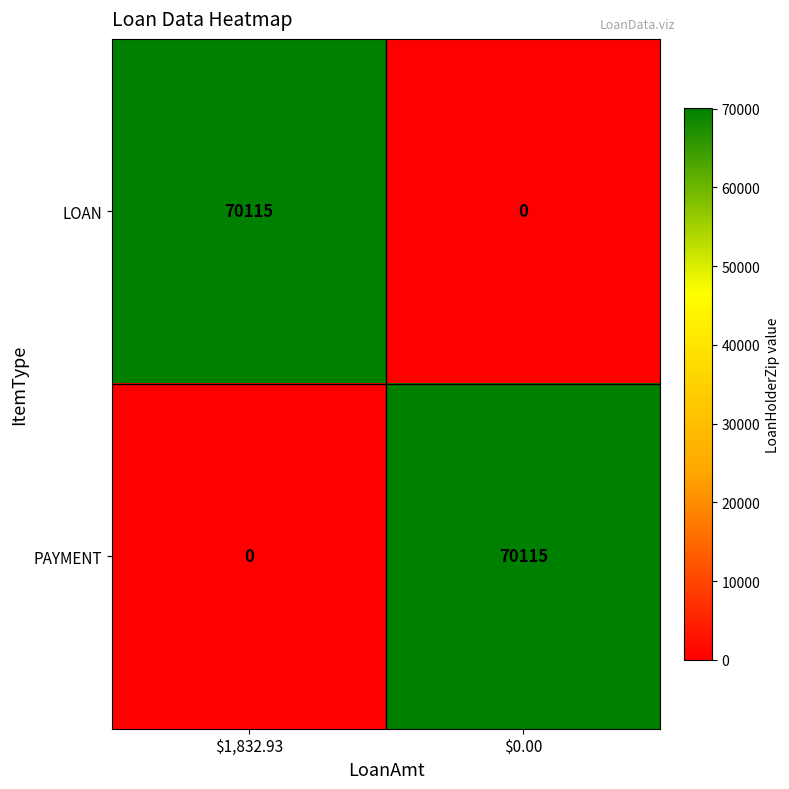

How many series are shown in this chart?

2